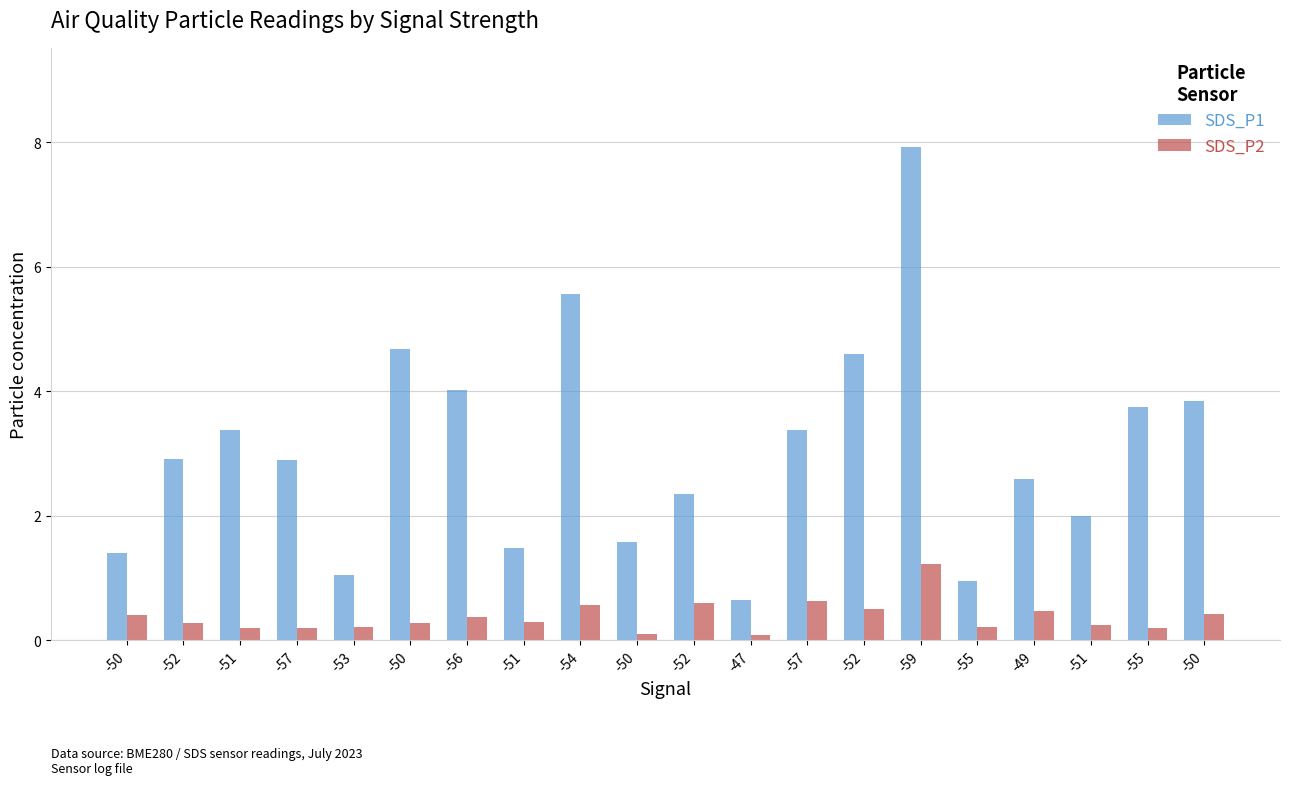

List the series in order of their overall mean, highest first.

SDS_P1, SDS_P2